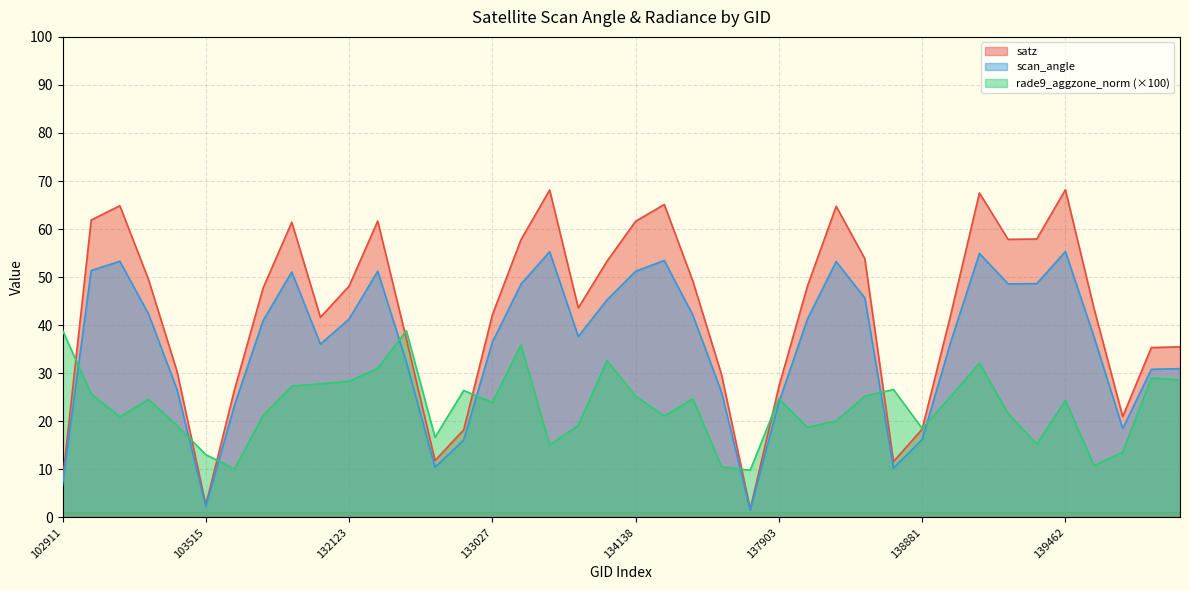

What are all the series names shown in the legend?

satz, scan_angle, rade9_aggzone_norm (×100)